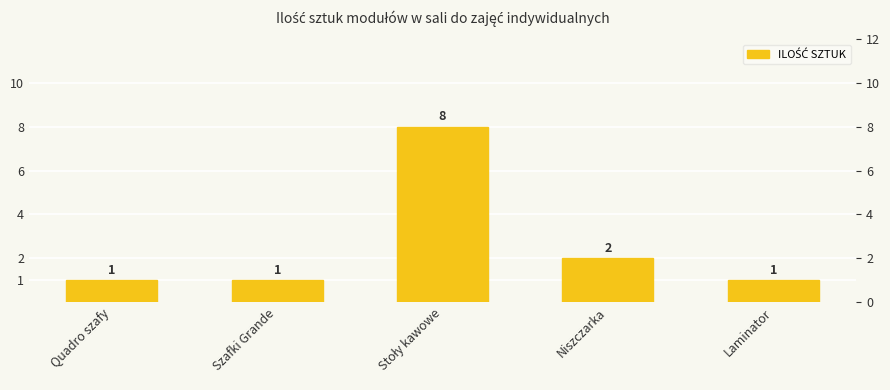

What is the label of the 2nd bar from the left?

Szafki Grande